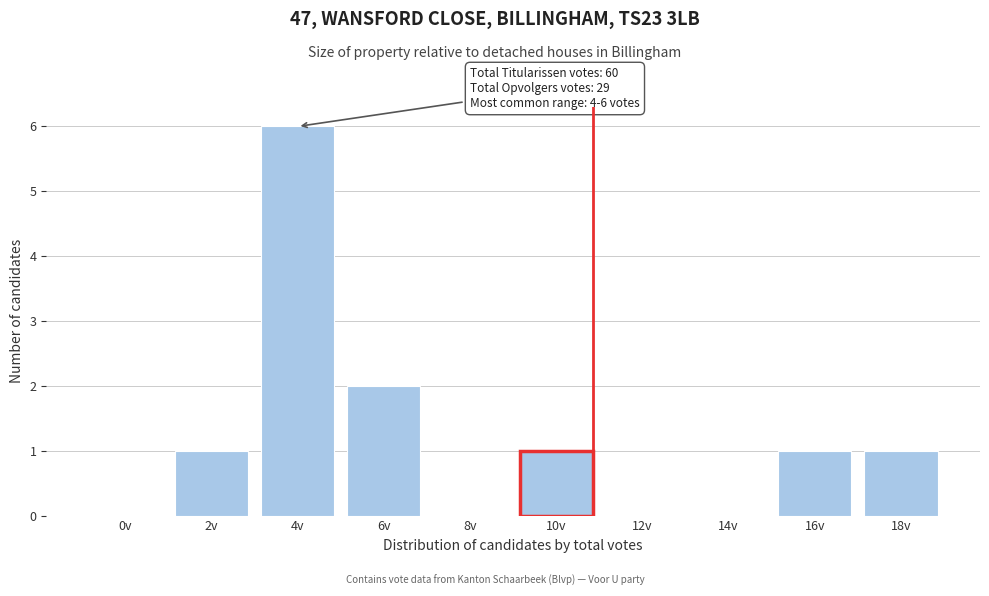

Reading left to right, transcribe all the data shown in this chart.

0v=0	2v=1	4v=6	6v=2	8v=0	10v=1	12v=0	14v=0	16v=1	18v=1